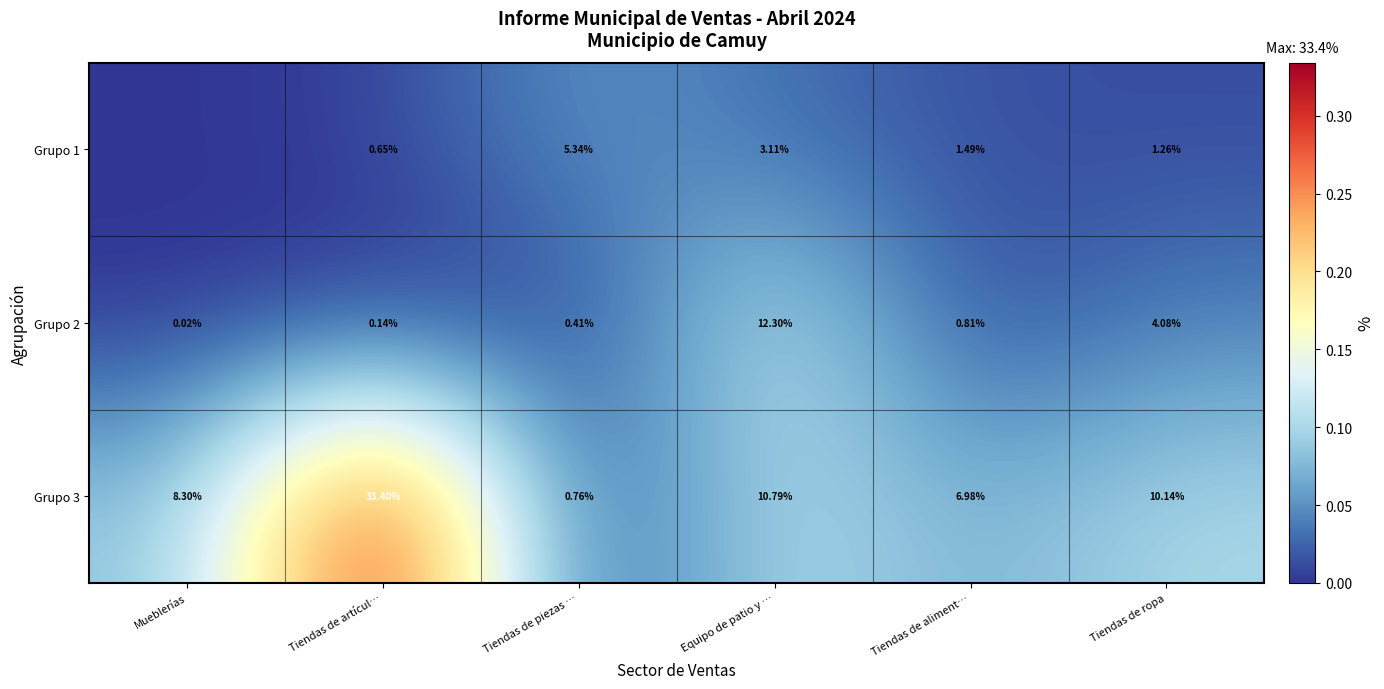

Is the value of Grupo 2 at Tiendas de piezas … greater than the value of Grupo 1 at Equipo de patio y …?

No